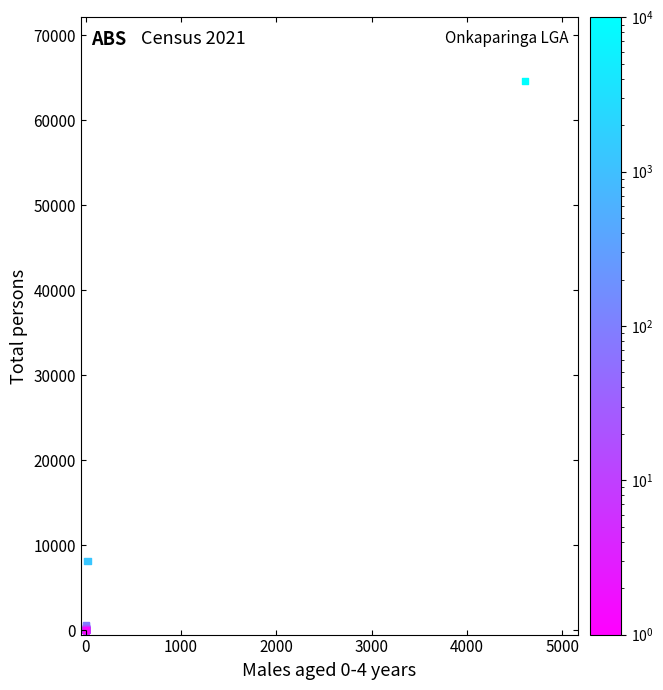

What Y value in the scatter plot is closest to 32331?

8165